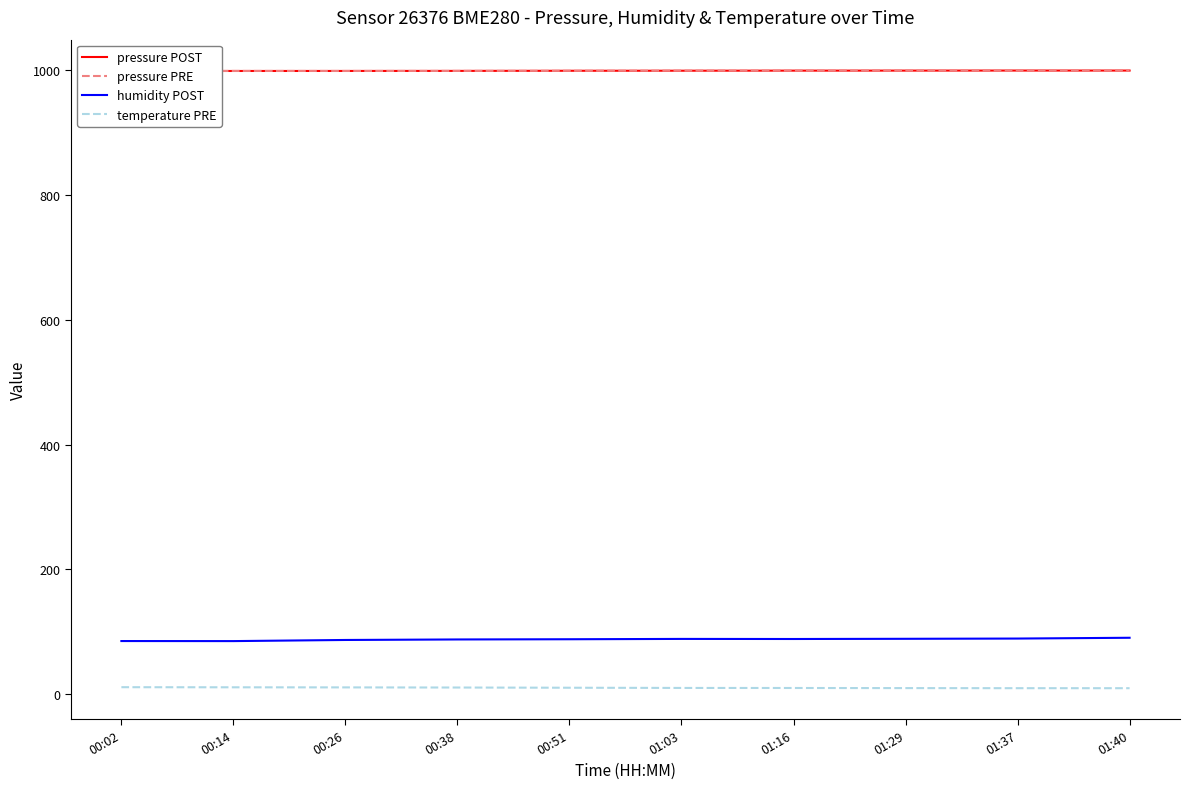

The value of temperature PRE at 01:37 is 9.8. True or false?

True